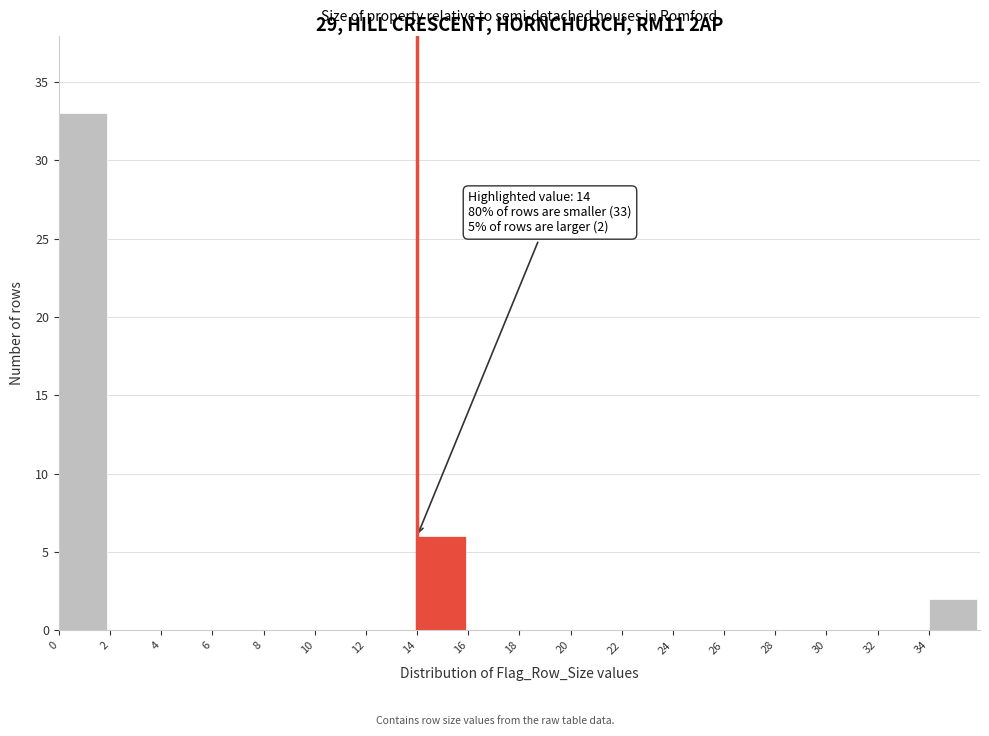

Which range on the x-axis has the tallest bar?

0 to 2